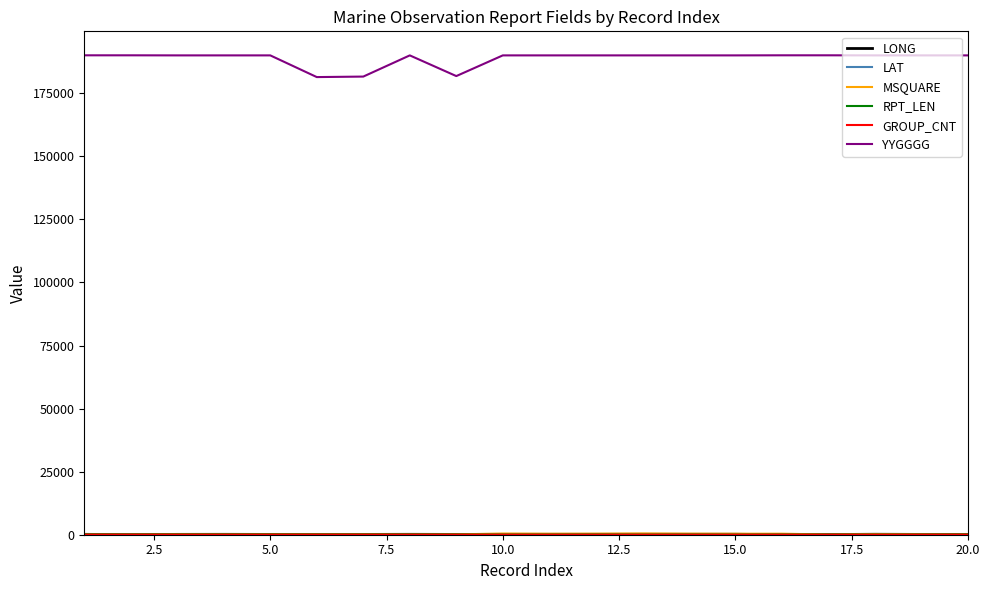

What is the minimum value shown in the chart?

7.0